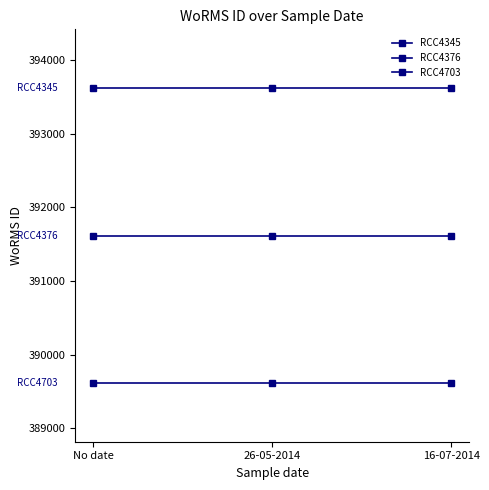

How many data points does each series have?

3